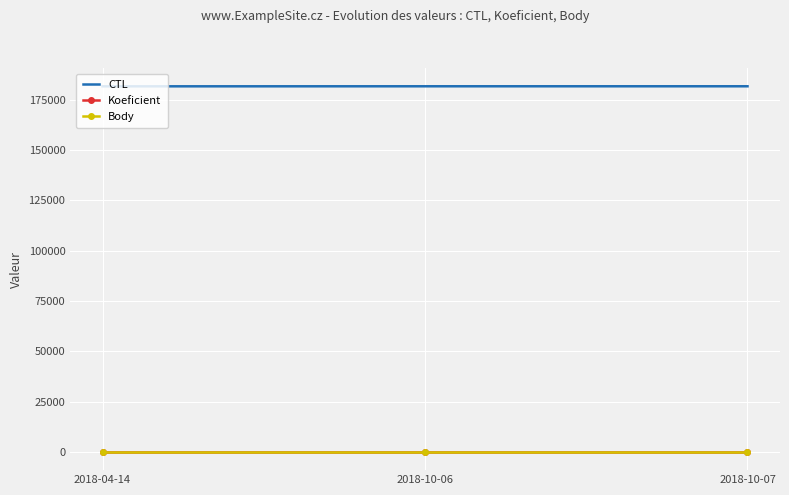

True or false: Koeficient has a value of 2 at 2018-10-06.

True